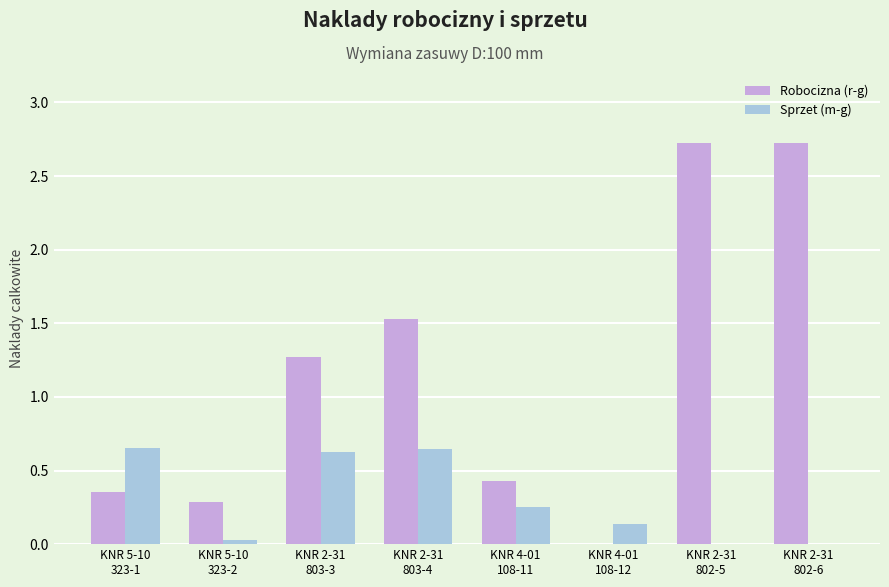

Is the value of Robocizna (r-g) at KNR 2-31
802-5 greater than the value of Sprzet (m-g) at KNR 5-10
323-2?

Yes